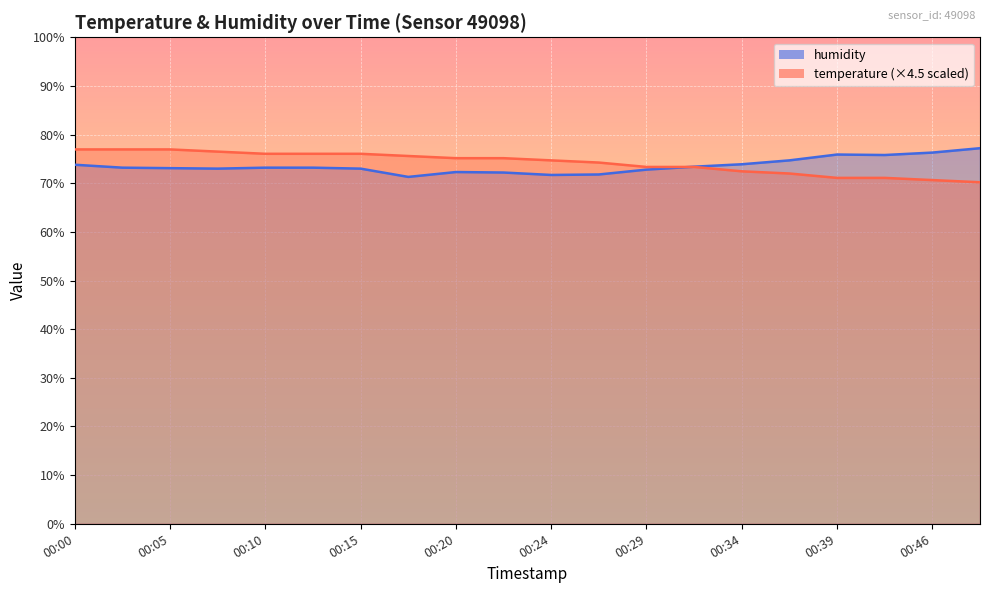

What is the sum of all humidity values?

1471.8